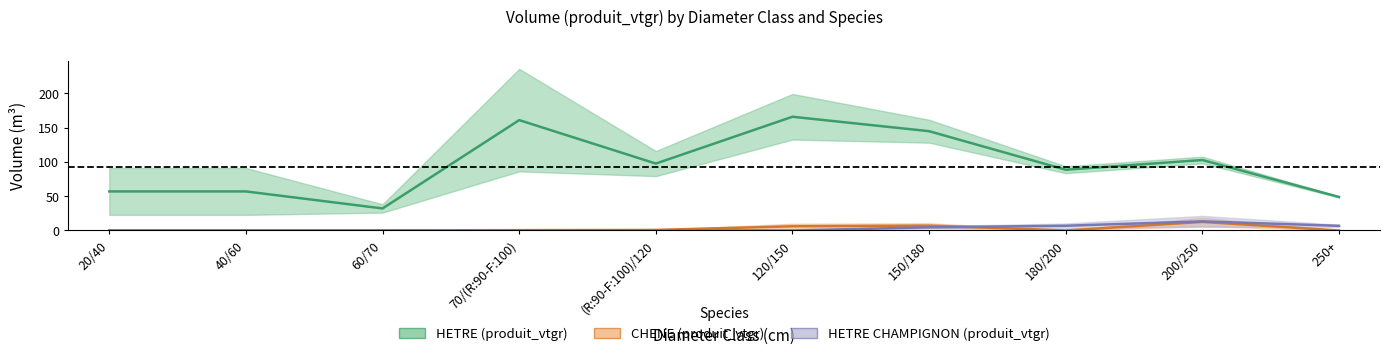

Reading left to right, transcribe all the data shown in this chart.

HETRE (produit_vtgr): 56.9	56.9	32.1	160.8	97.5	165.7	144.6	88.5	102.7	48.8
CHENE (produit_vtgr): 0.0	0.0	0.0	0.5	0.8	6.1	7.1	0.0	12.5	0.0
HETRE CHAMPIGNON (produit_vtgr): 0.0	0.0	0.0	0.0	0.0	0.0	4.6	6.9	13.3	6.8